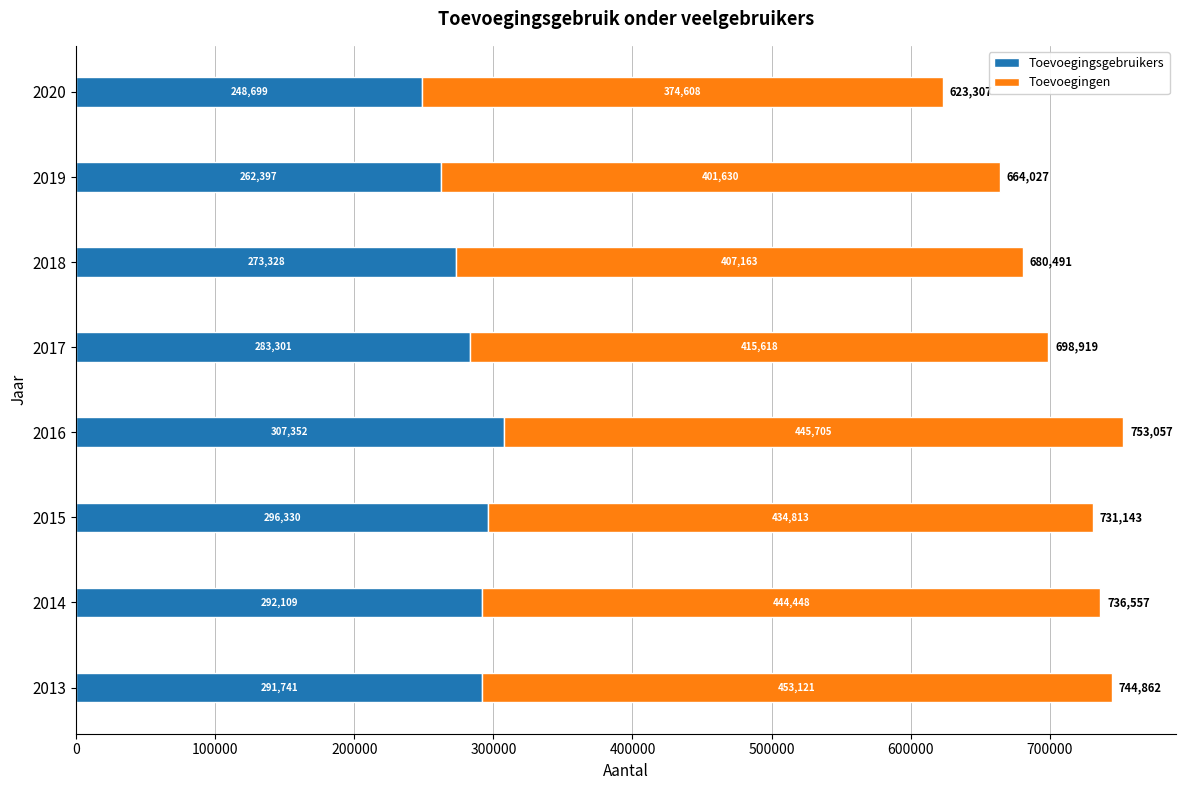

What is the maximum value for Toevoegingsgebruikers?

307352